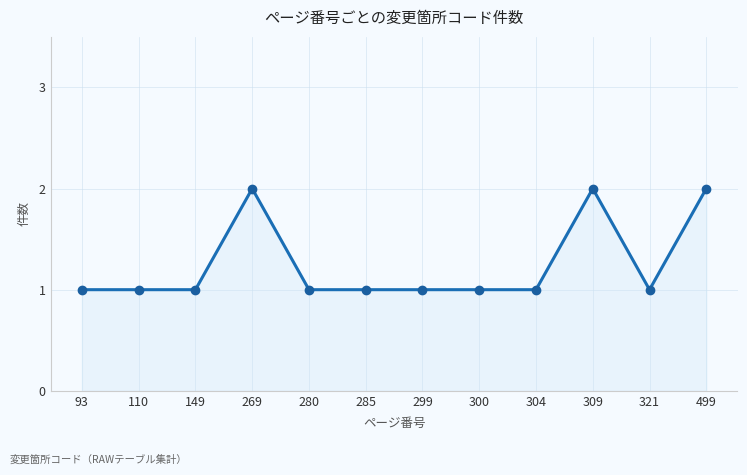

Reading left to right, list all the values displayed in this chart.

93=1	110=1	149=1	269=2	280=1	285=1	299=1	300=1	304=1	309=2	321=1	499=2